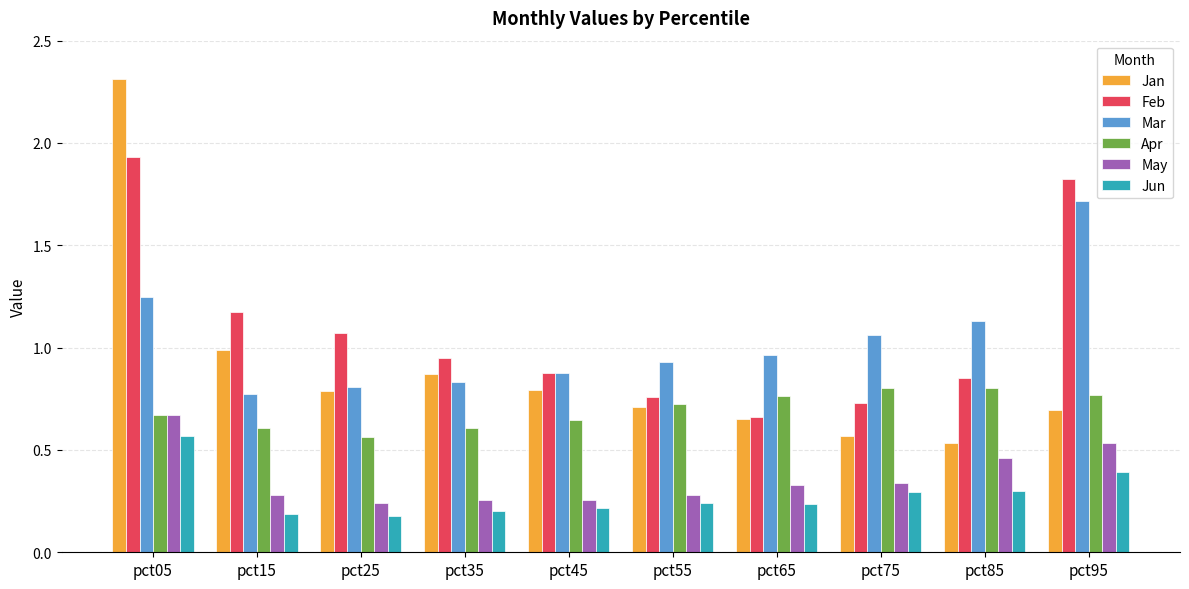

Which category has the highest value across all series?

pct05